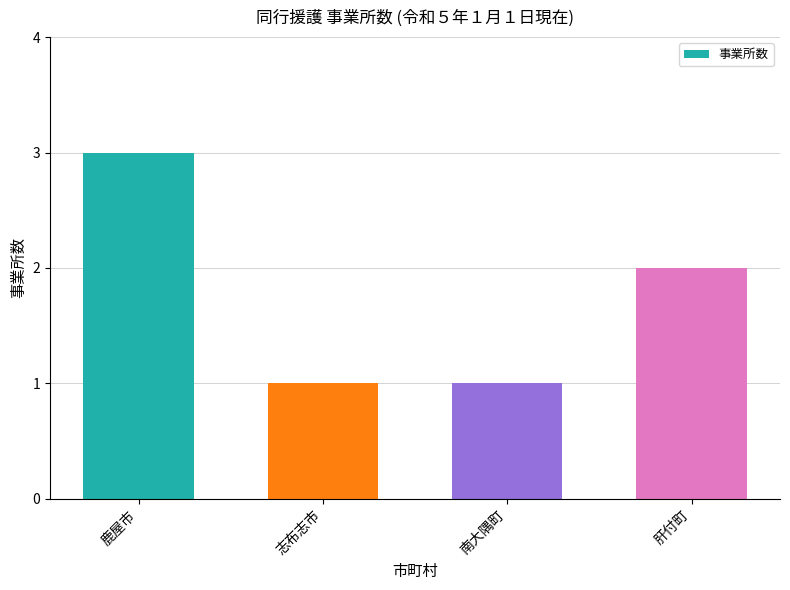

Reading right to left, transcribe all the data shown in this chart.

2	1	1	3